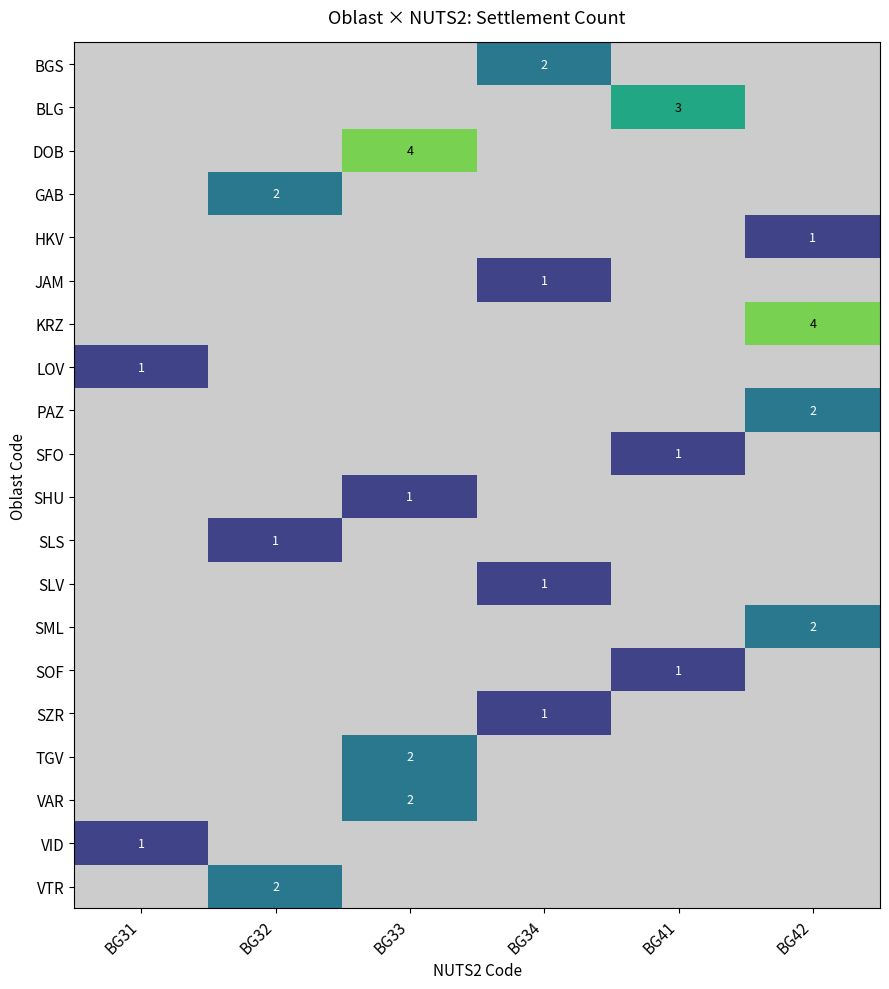

True or false: VID has a value of 1 at BG31.

True